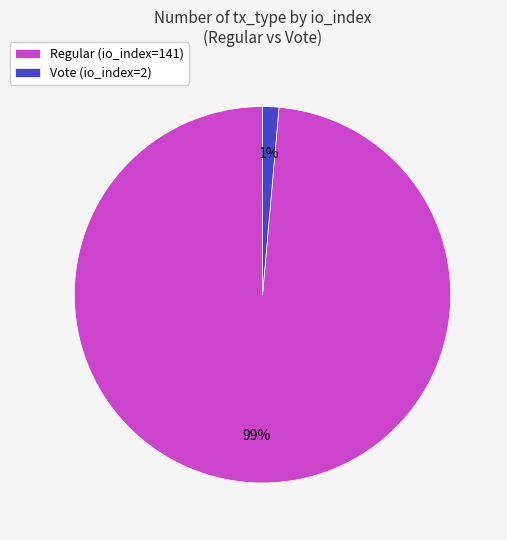

Is it true that Vote (io_index=2) is 9% of the pie?

False